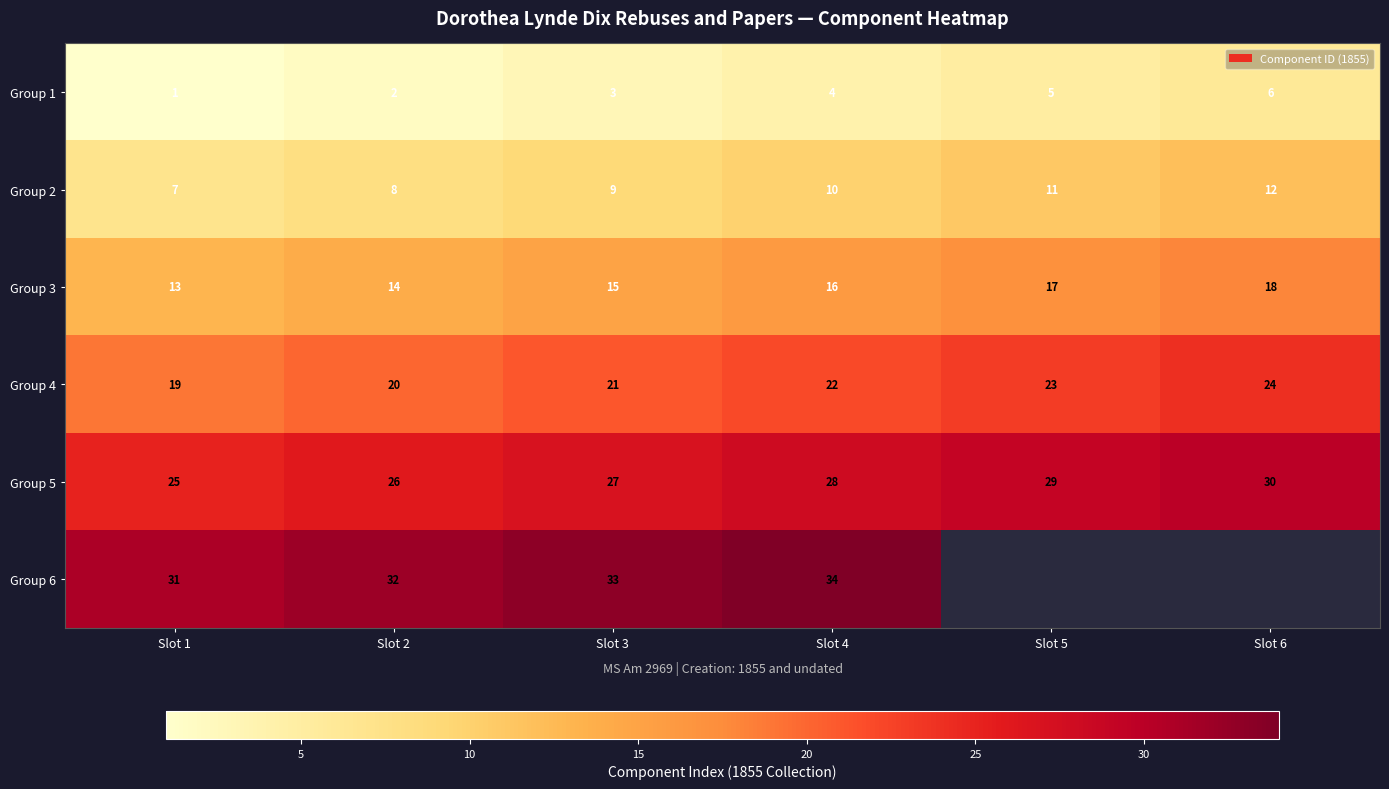

What is the sum of all Group 4 values?

129